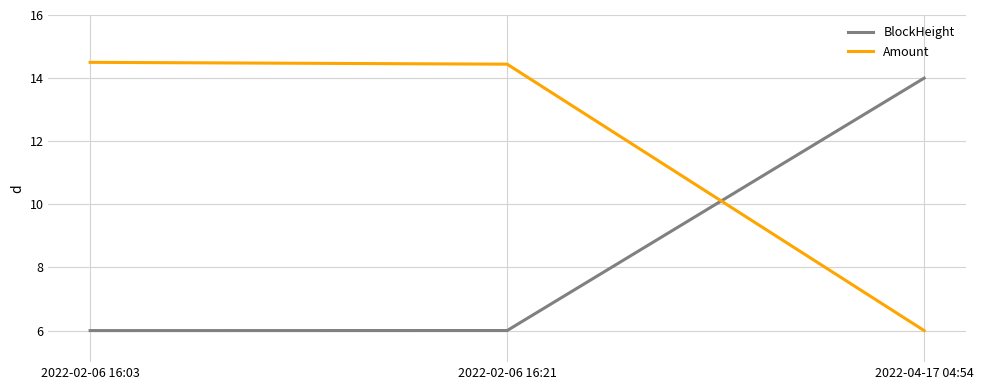

What is the average value of the BlockHeight series?

8.7